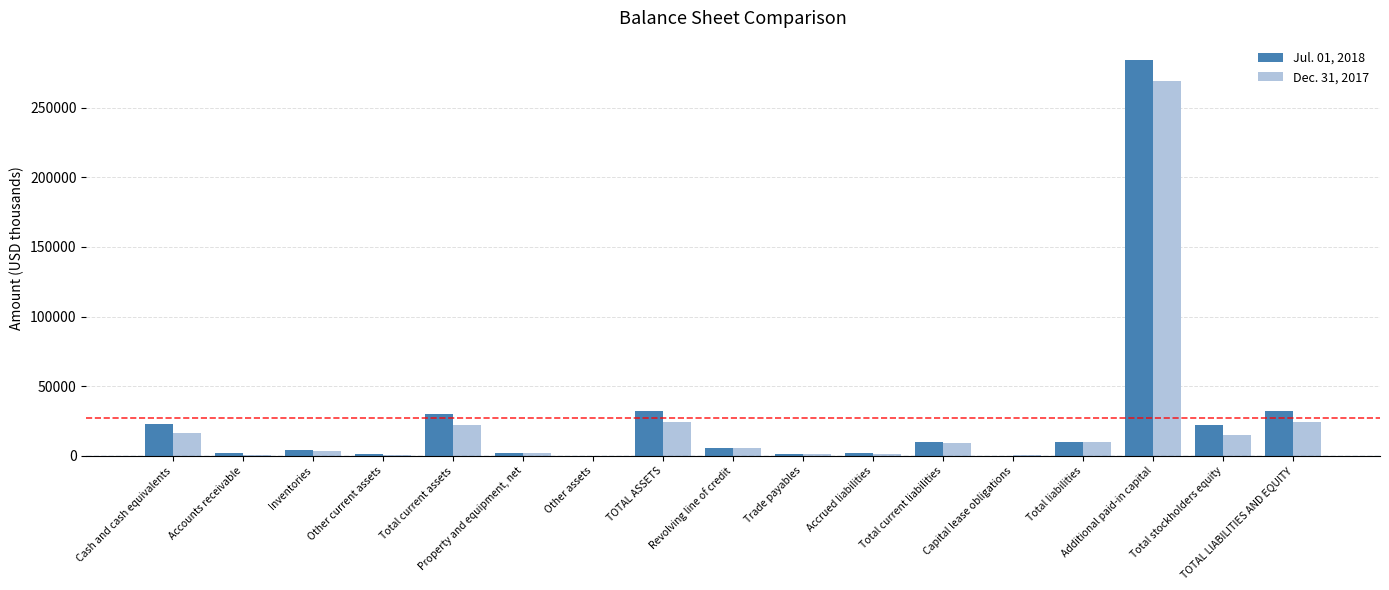

What is the approximate value of Dec. 31, 2017 at Other assets, to the nearest 10?

250